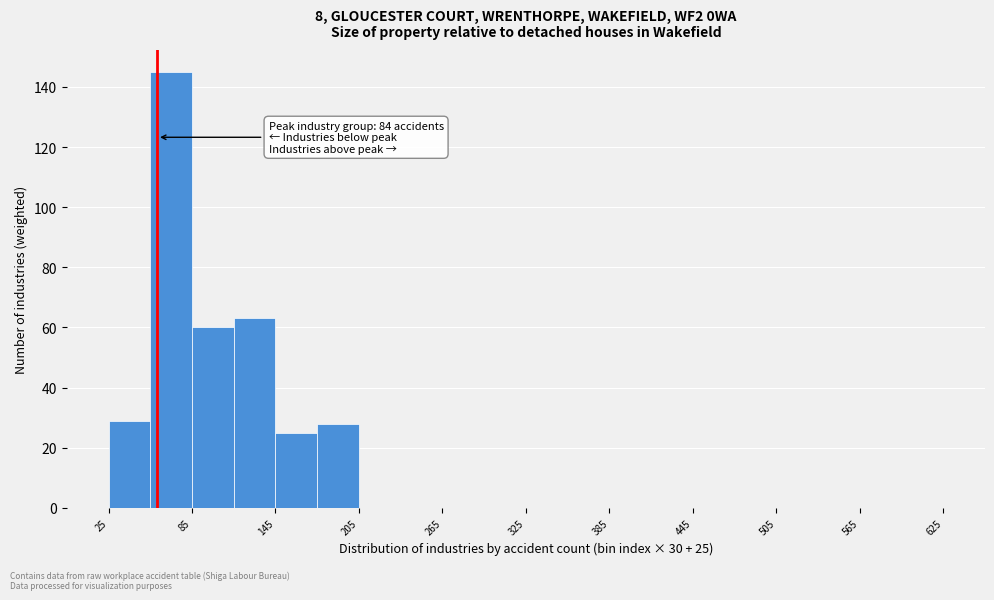

Read against the x-axis, roughly where is the centre of the tallest bar?

70